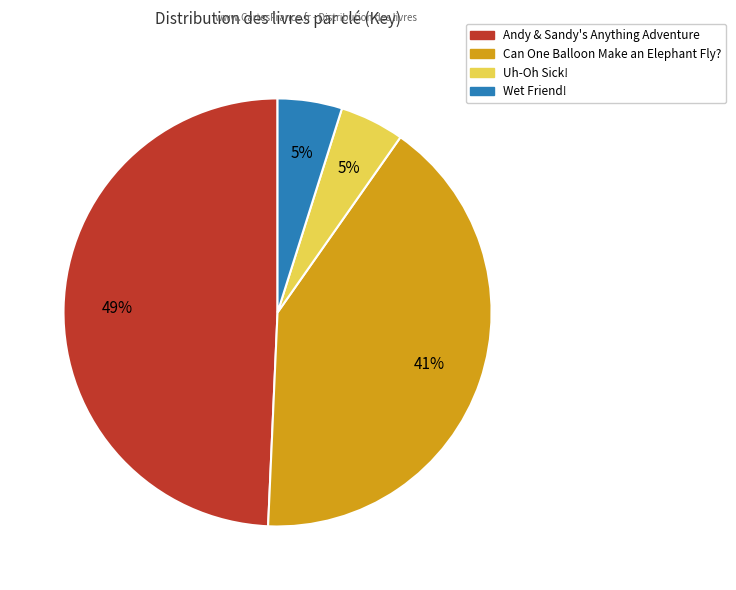

To the nearest percent, what is the combined percentage of Can One Balloon Make an Elephant Fly? and Wet Friend!?

46%